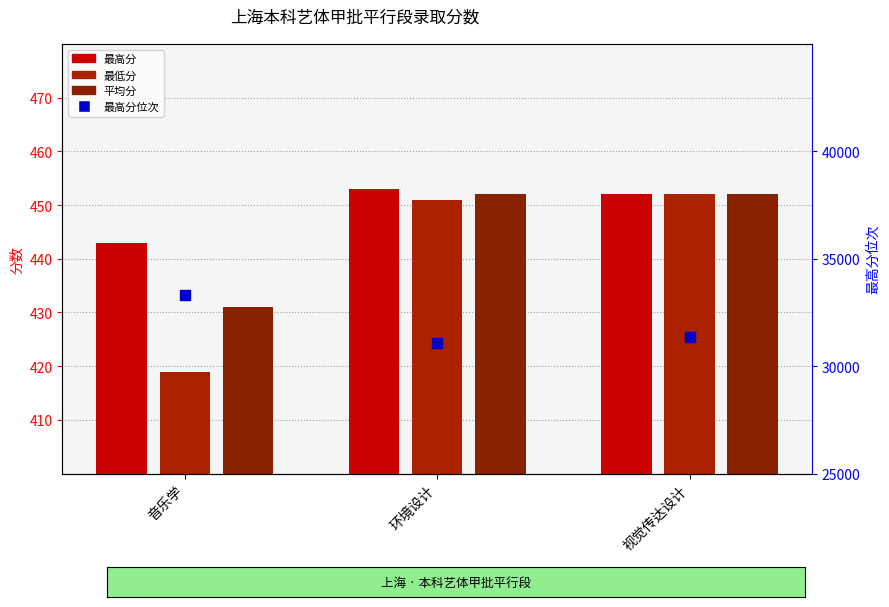

Which series contains the lowest Y value?

最低分